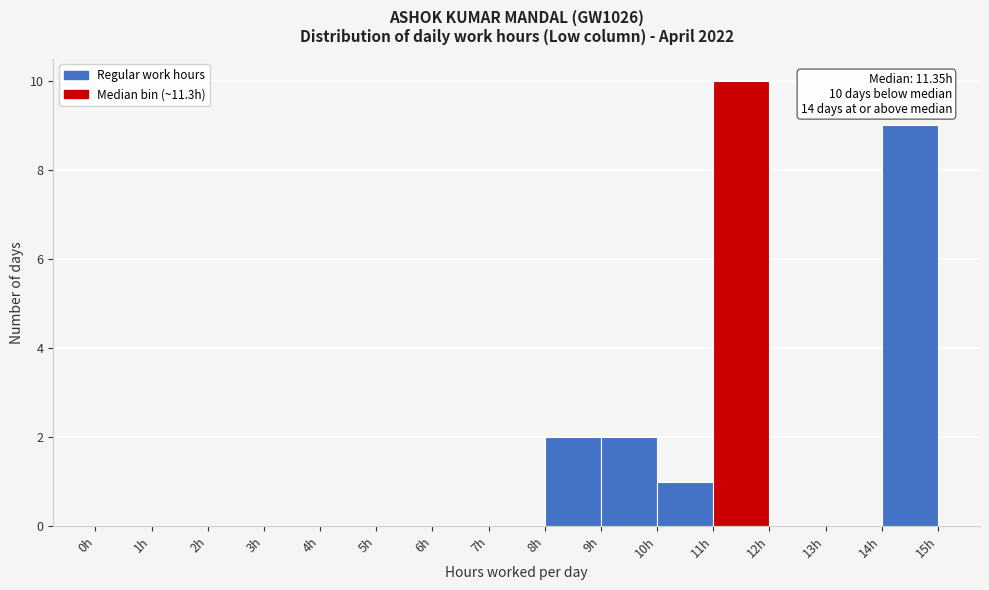

Over which range of the x-axis is the bar tallest?

11 to 12